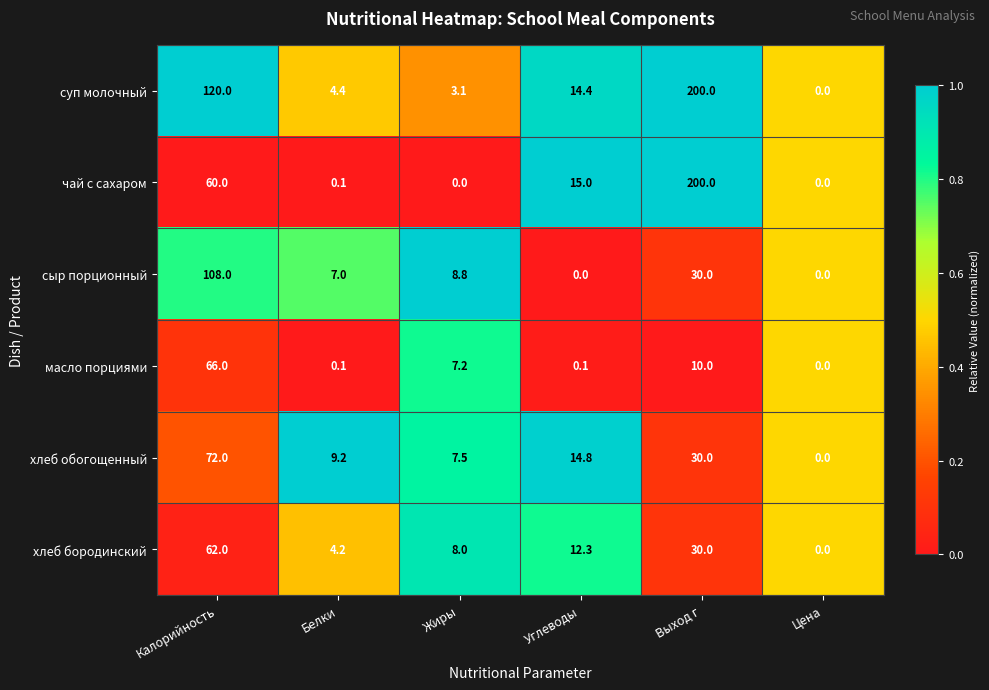

Between Калорийность and Углеводы, which series saw the biggest shift?

сыр порционный